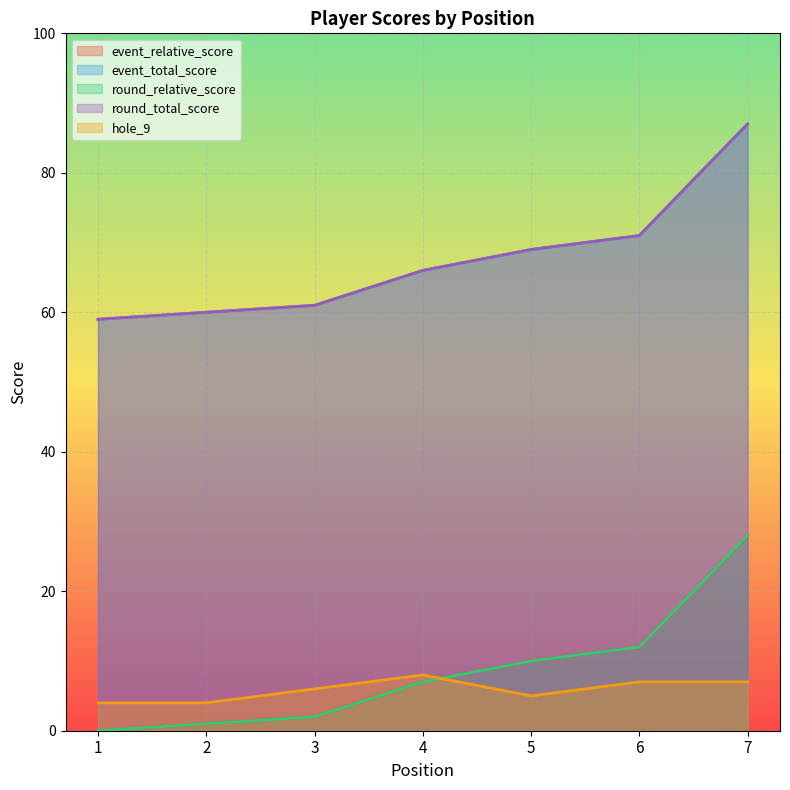

Rank the categories by round_total_score value from lowest to highest.

1, 2, 3, 4, 5, 6, 7